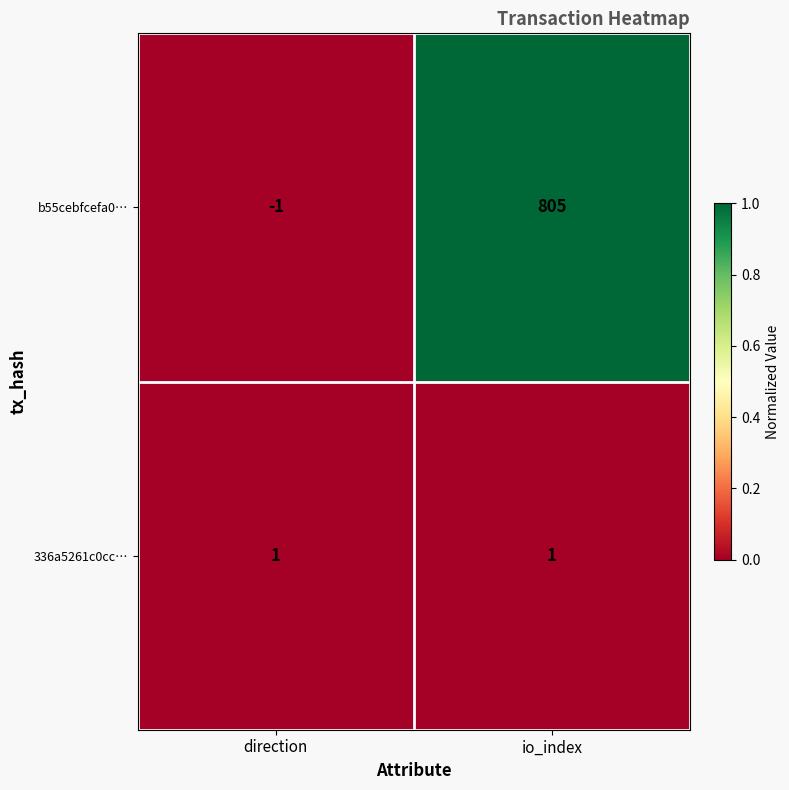

Reading left to right, list all the values displayed in this chart.

b55cebfcefa0…: -1	805
336a5261c0cc…: 1	1